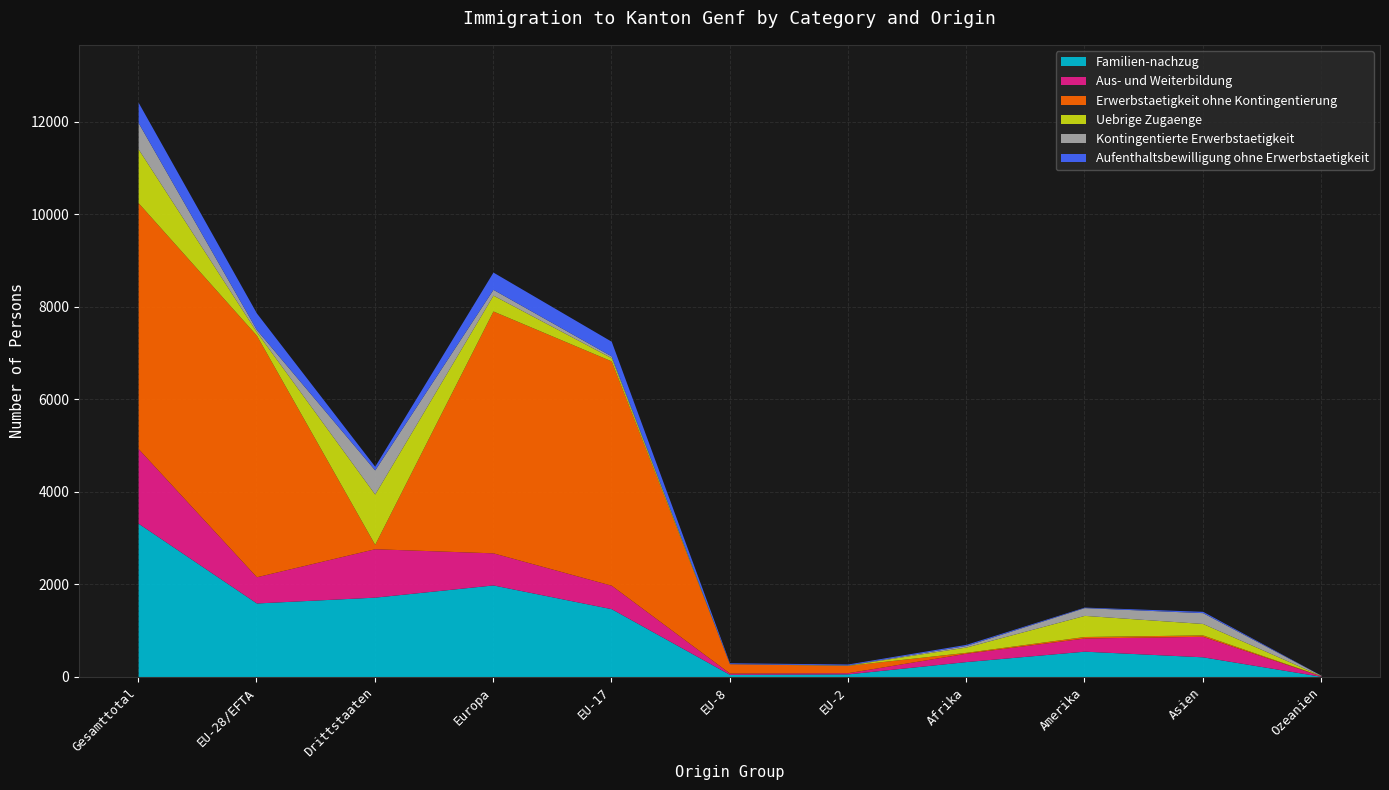

Which series has the largest range (max minus min)?

Erwerbstaetigkeit ohne Kontingentierung